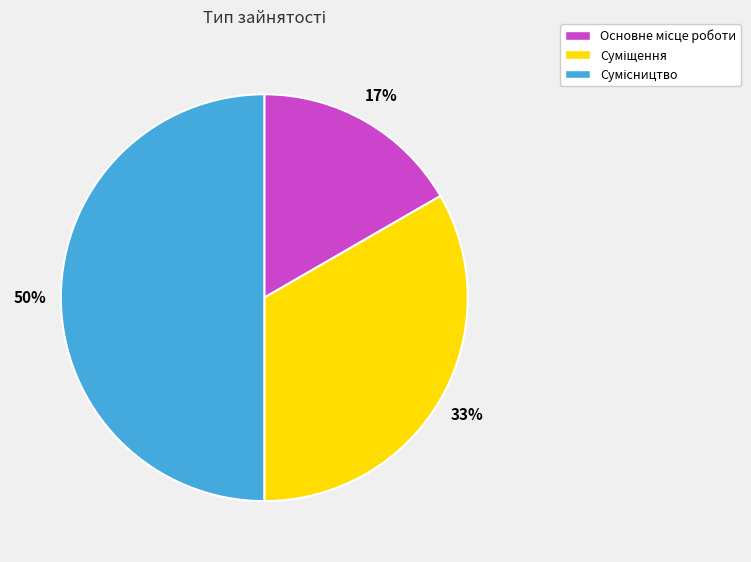

To the nearest percent, what is the average slice percentage?

33%